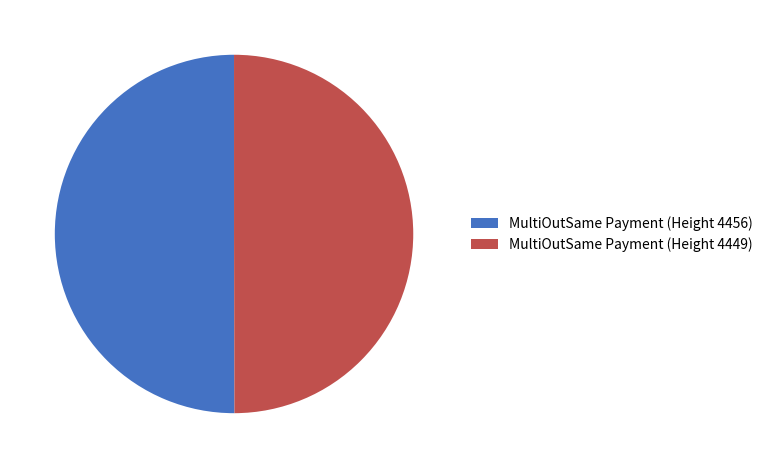

What is the ratio of the value at MultiOutSame Payment (Height 4449) to the value at MultiOutSame Payment (Height 4456)?

1.0